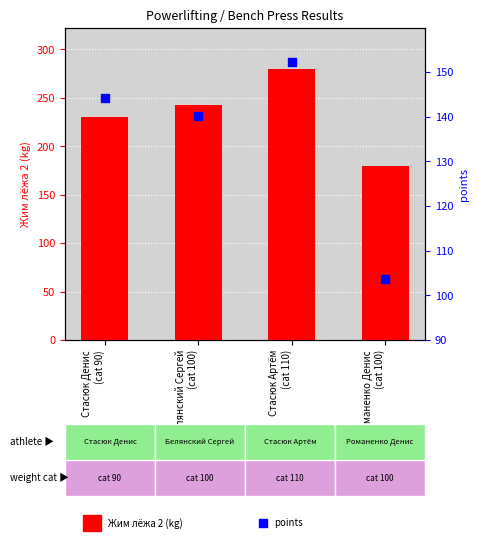

At how many categories does at least one series exceed 116?

4